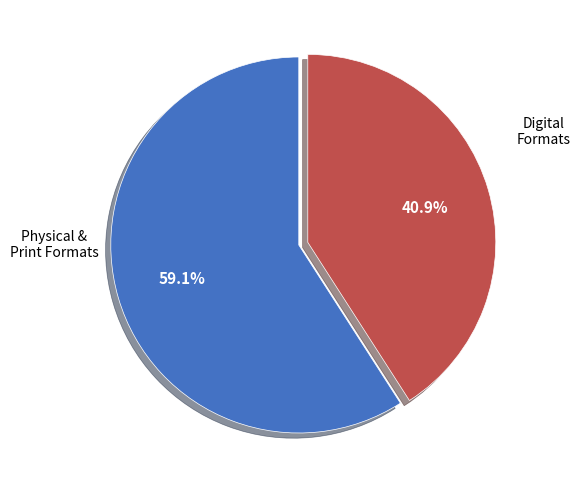

Is there any slice that represents more than half of the pie?

Yes